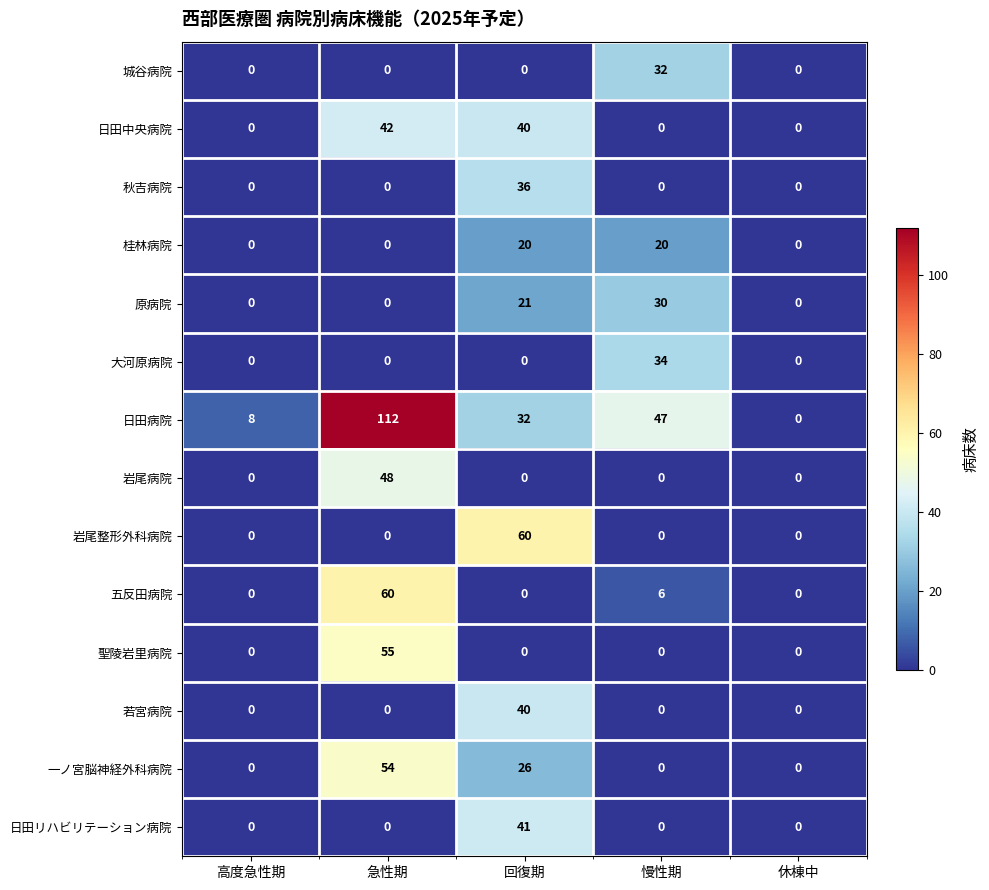

Which series has the largest range (max minus min)?

日田病院